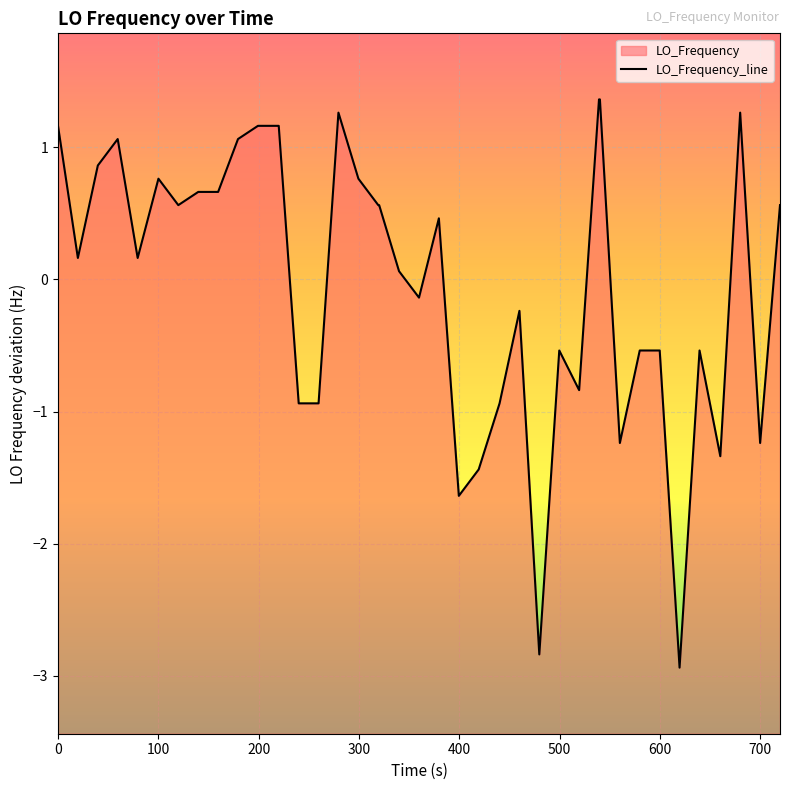

What is the difference between the second highest and minimum values?

4.3